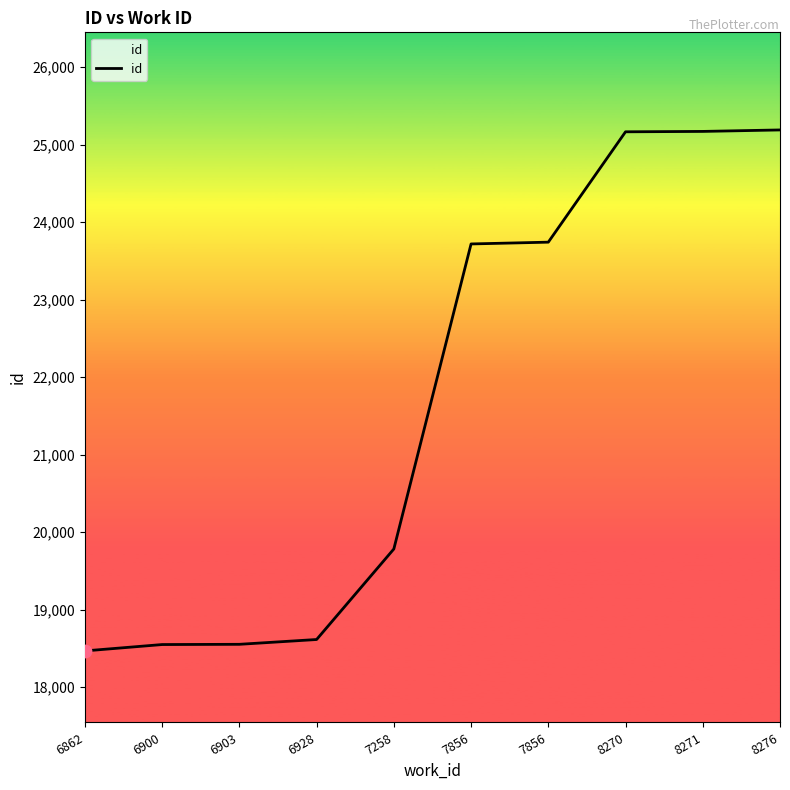

Approximately how many times larger is the value at 6900 compared to 6862?

1.0